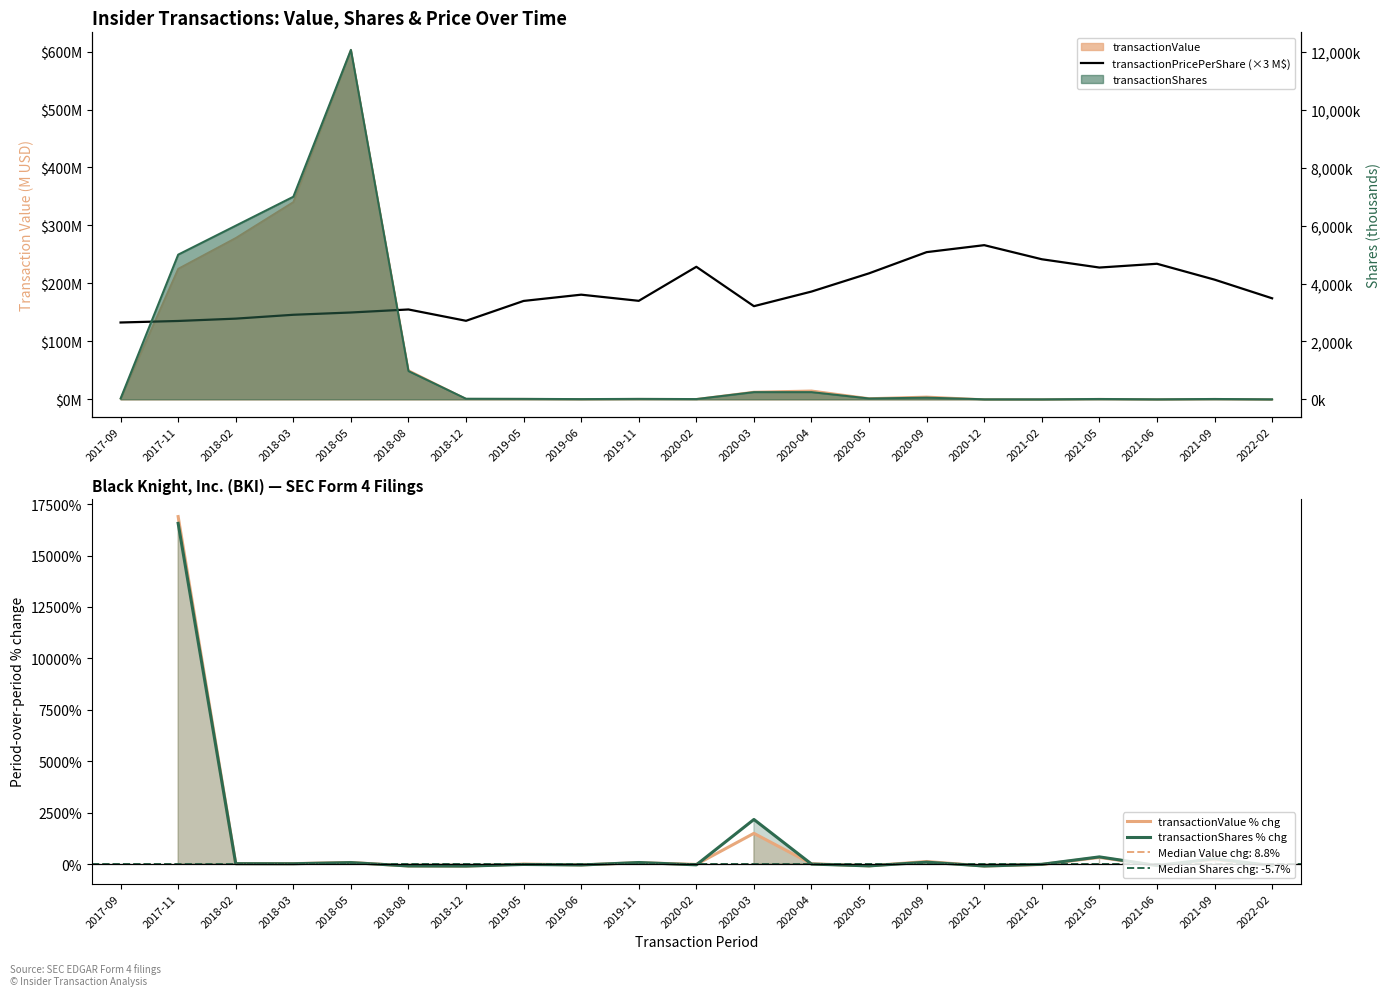

What is the minimum value shown in the chart?

-98.0